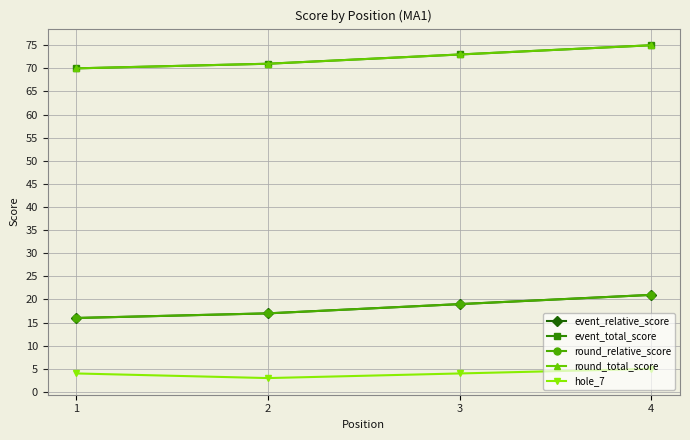

True or false: round_relative_score and hole_7 intersect in this chart.

False